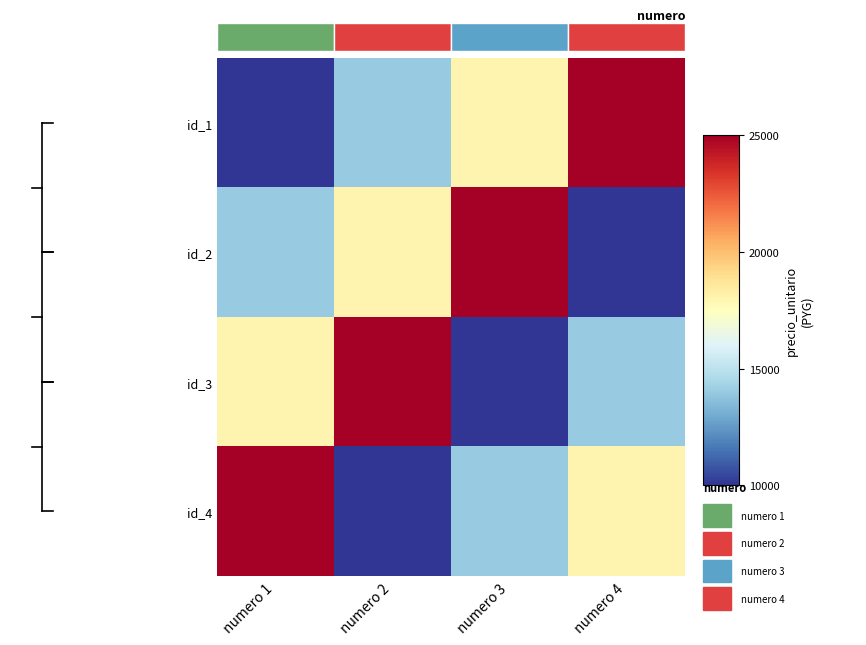

Which series changed the most between numero 2 and numero 4?

id_1